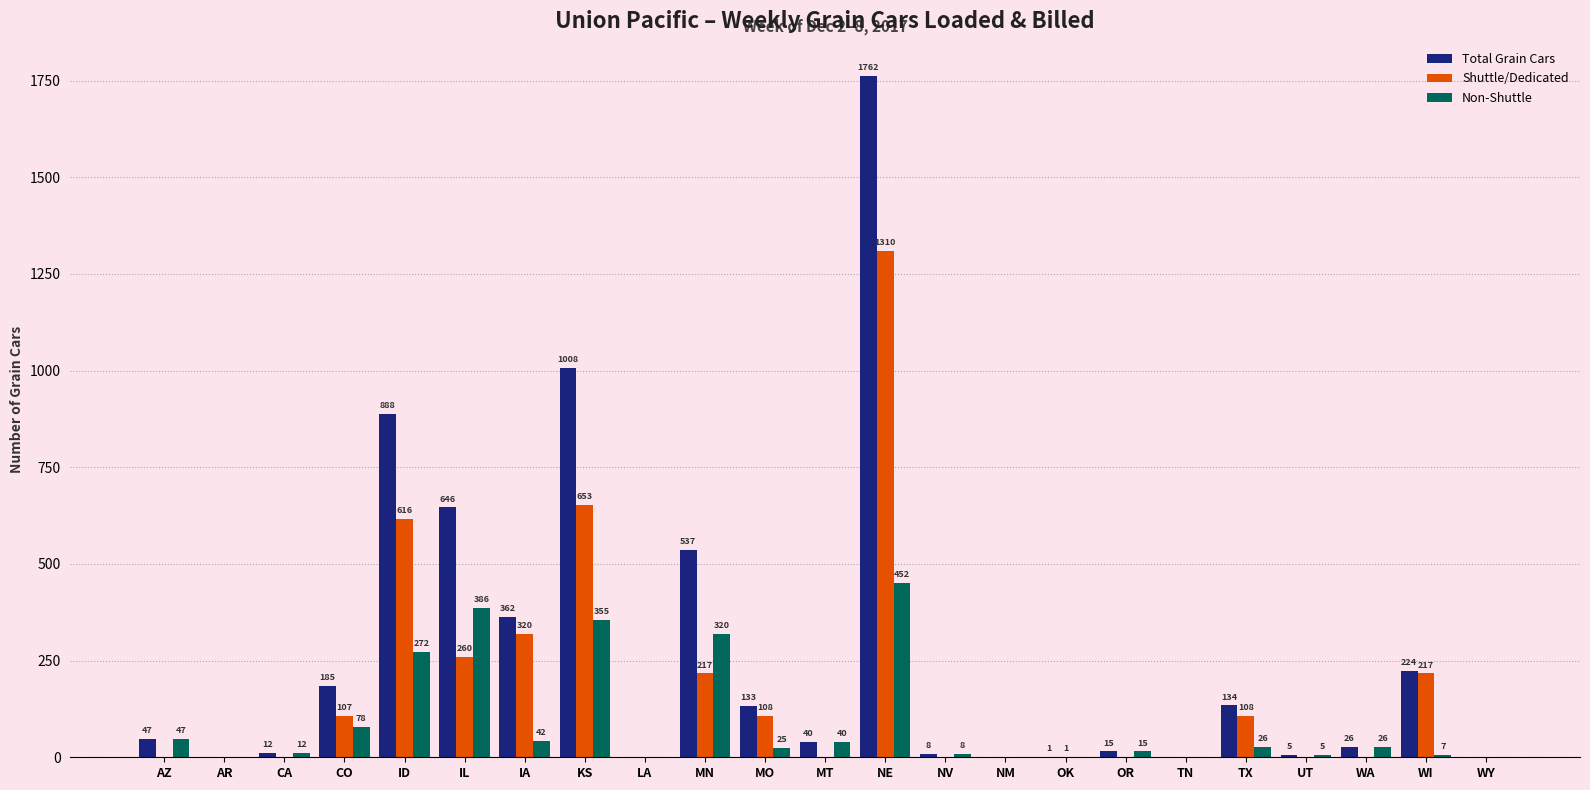

How many groups of bars are there?

23